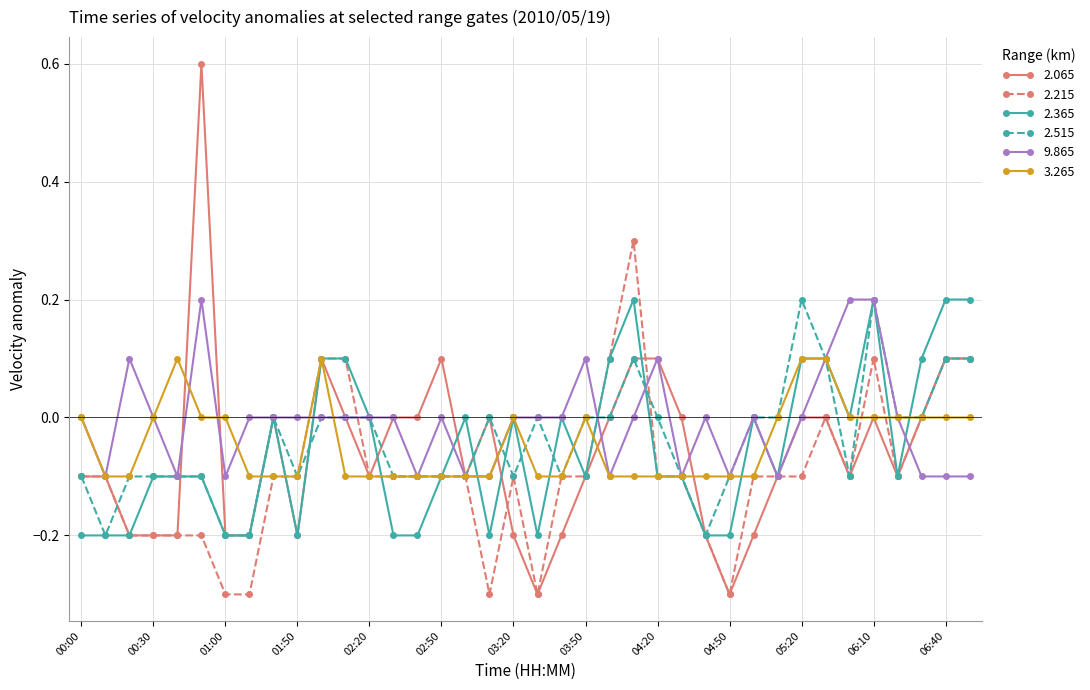

True or false: 2.365 and 2.065 cross at least once.

True